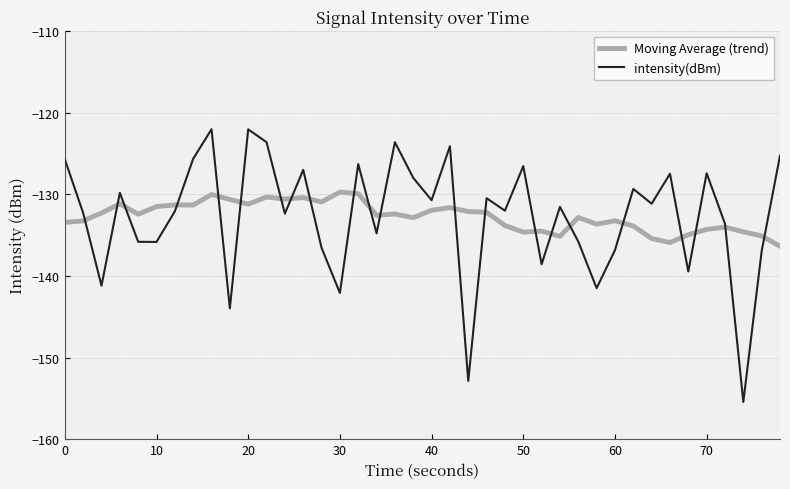

Does the chart display data point markers on the line(s)?

No